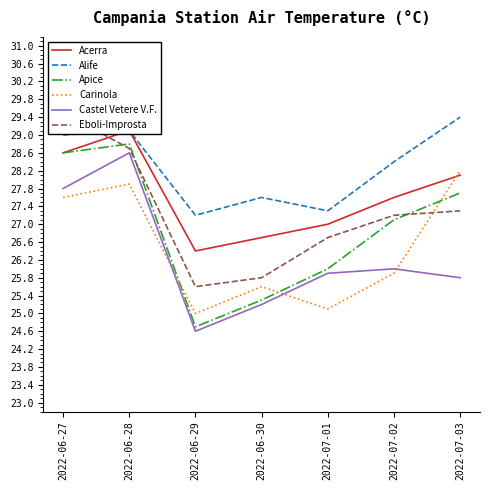

Where is Apice nearest to the value 26?

2022-07-01